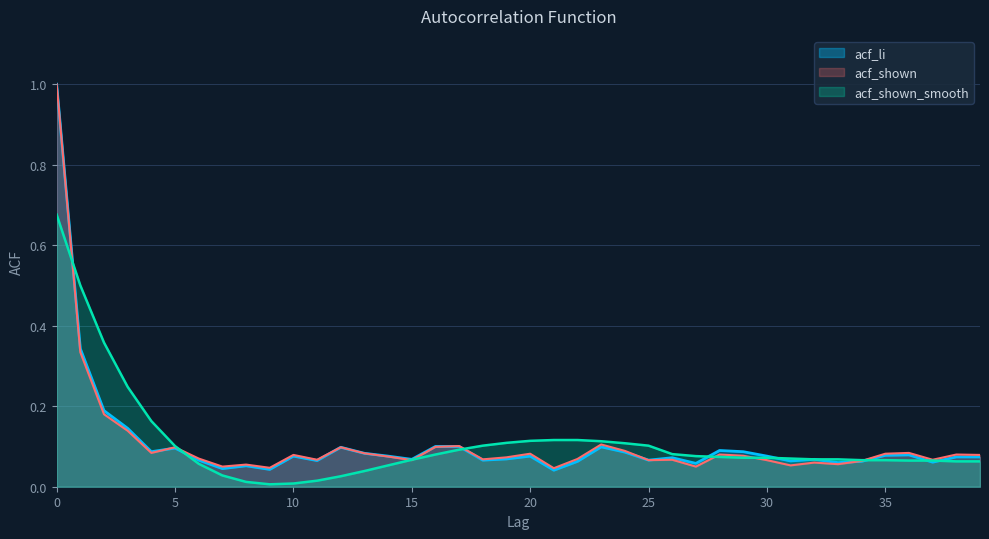

The value of acf_shown_smooth at 12 is 0.0. True or false?

False